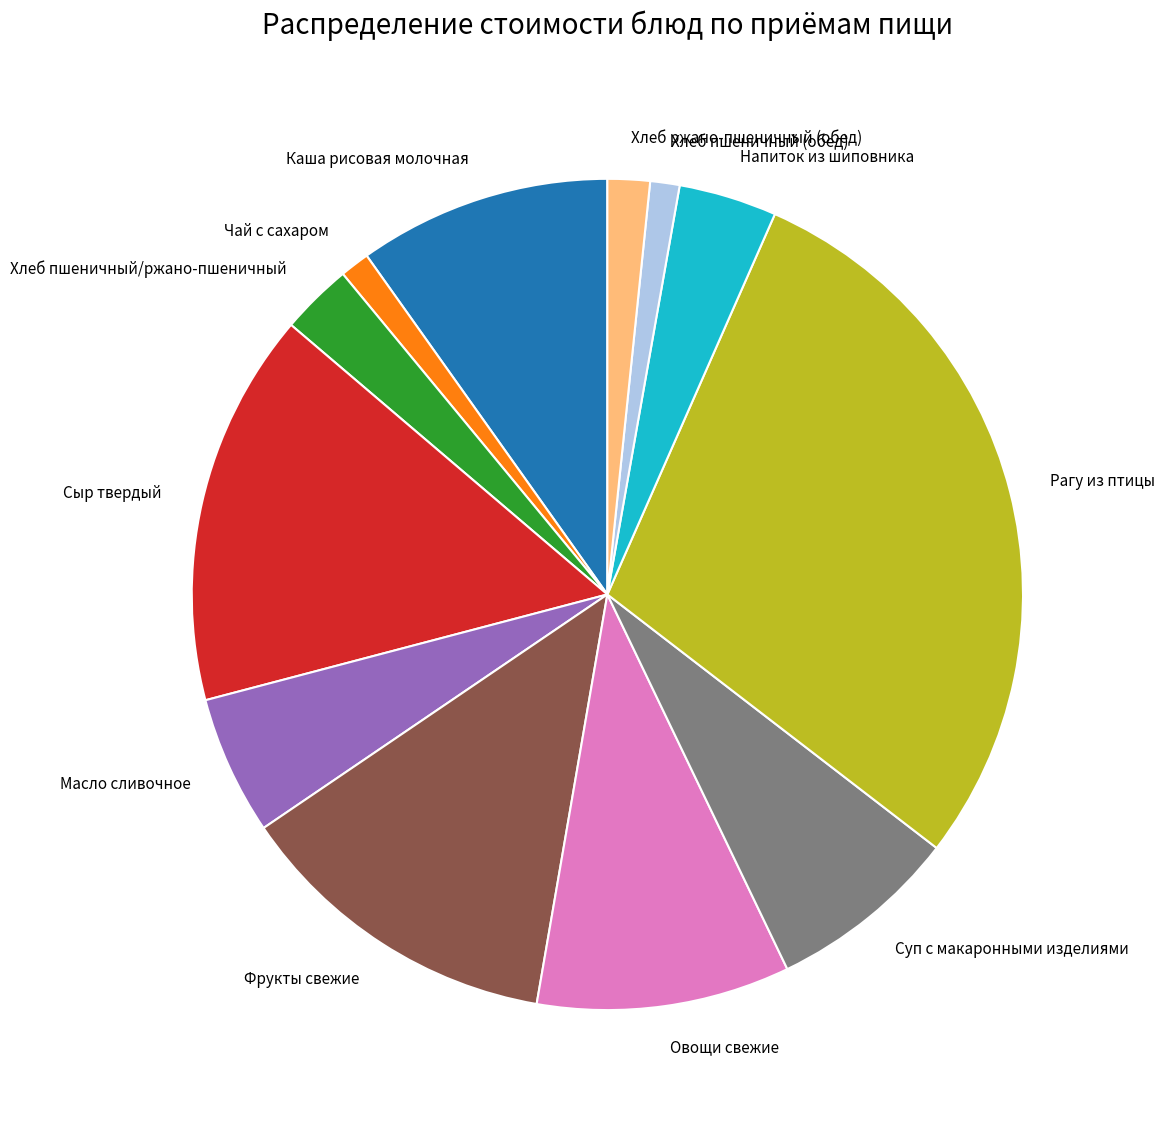

Is there any slice that represents more than half of the pie?

No